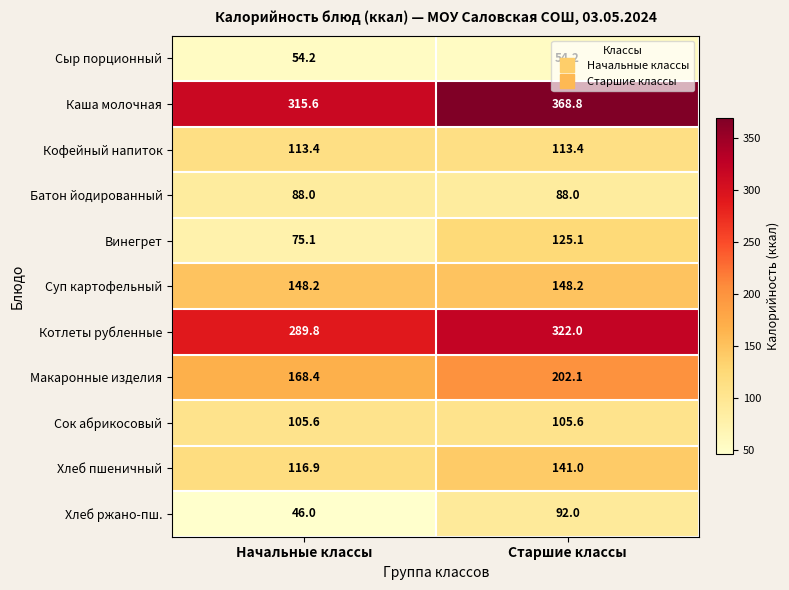

What is the spread (max minus min) of values at Старшие классы?

314.6